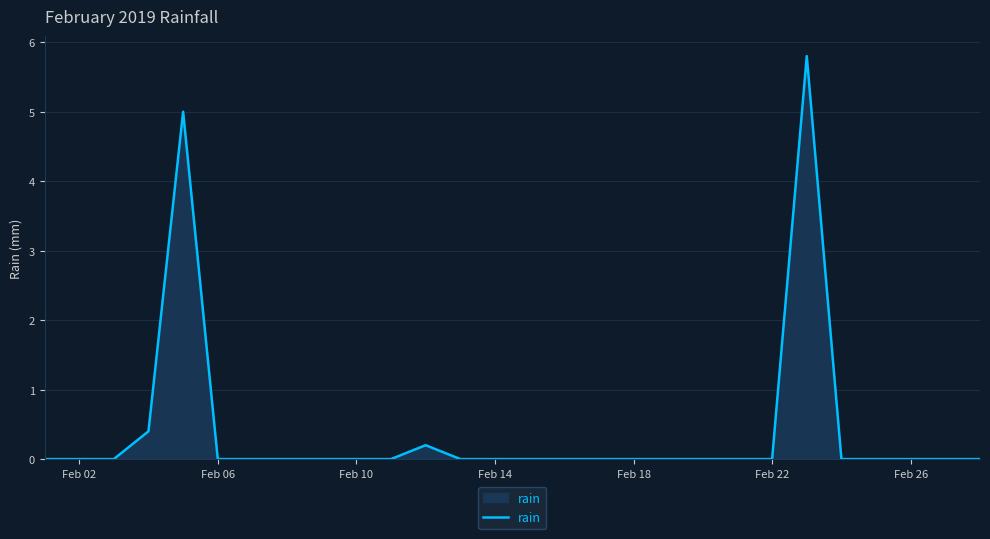

What is the maximum value shown in the chart?

5.8